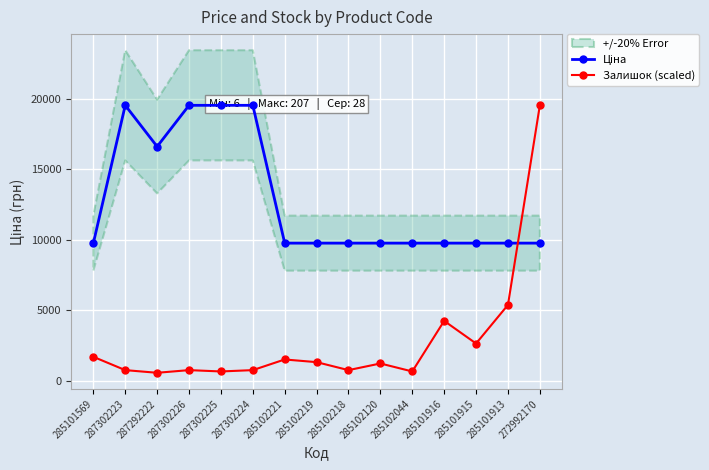

What is the label of the 1st point from the right?

272992170